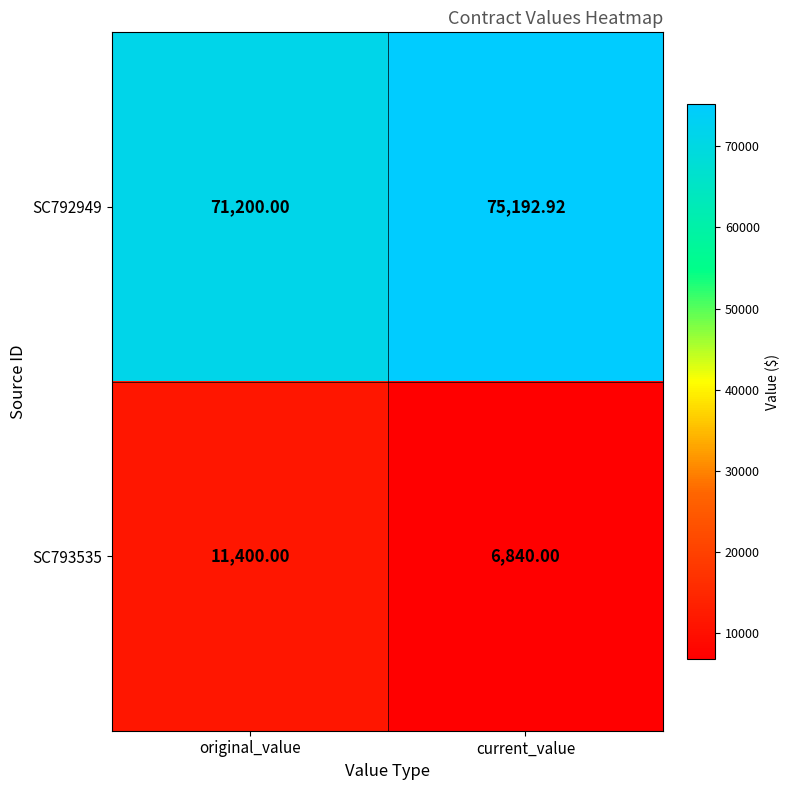

Rank the categories by SC792949 value from highest to lowest.

current_value, original_value